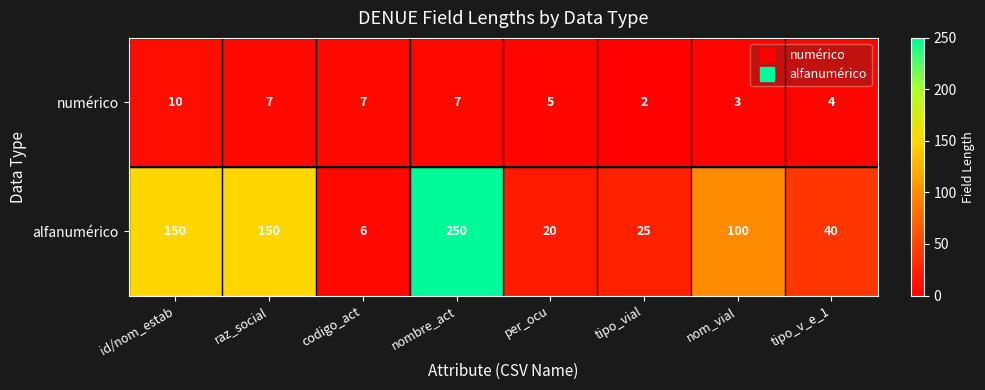

List the series in order of their peak value, highest first.

alfanumérico, numérico